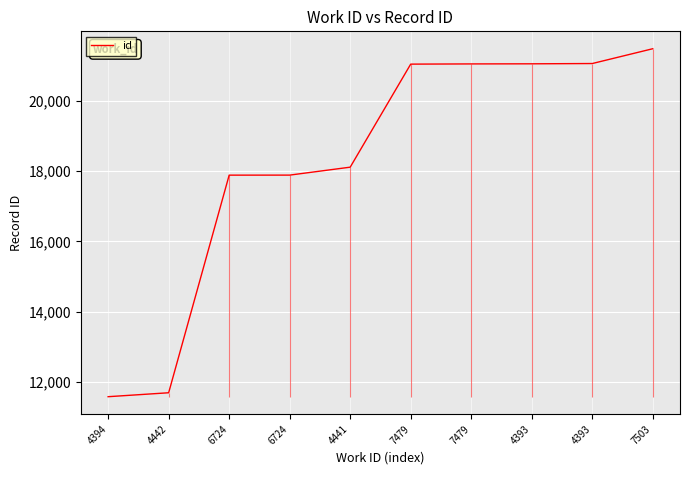

Between 4393 and 7479, which is larger?

4393